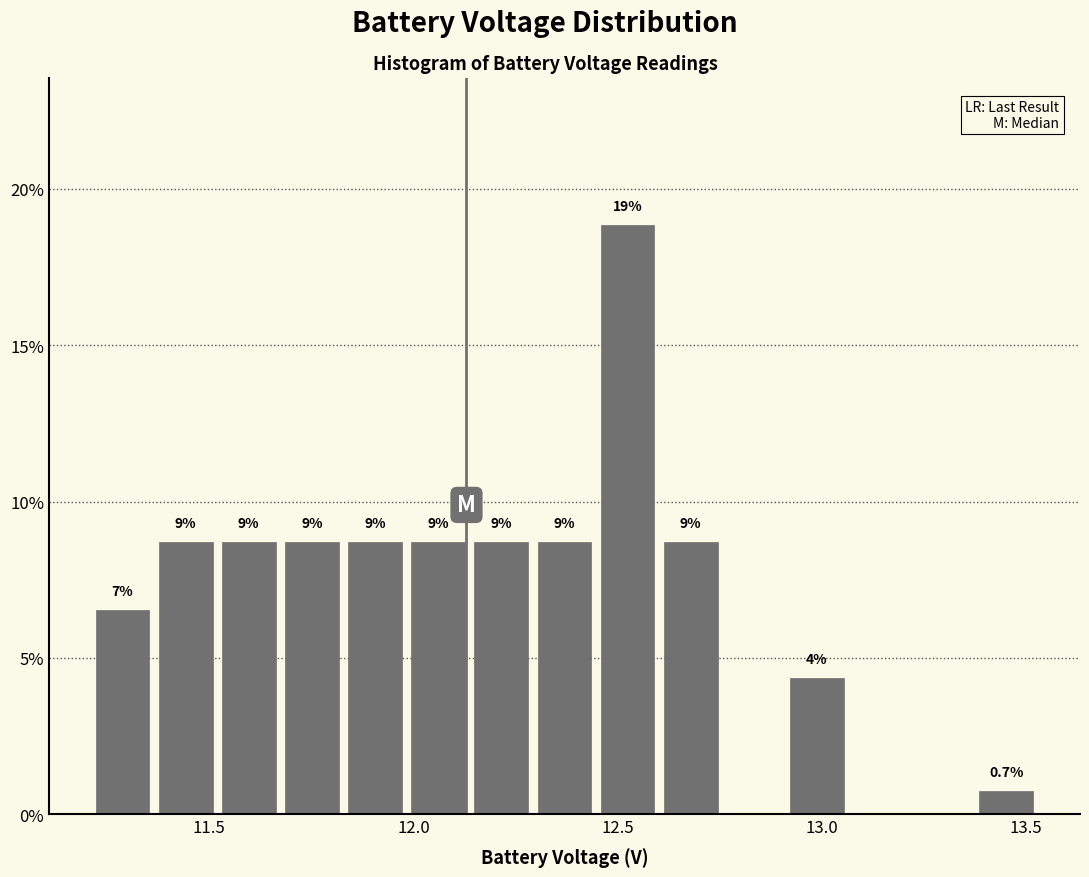

Around what value on the x-axis is the tallest bar? Give the approximate position of its centre, as read against the axis.

12.50